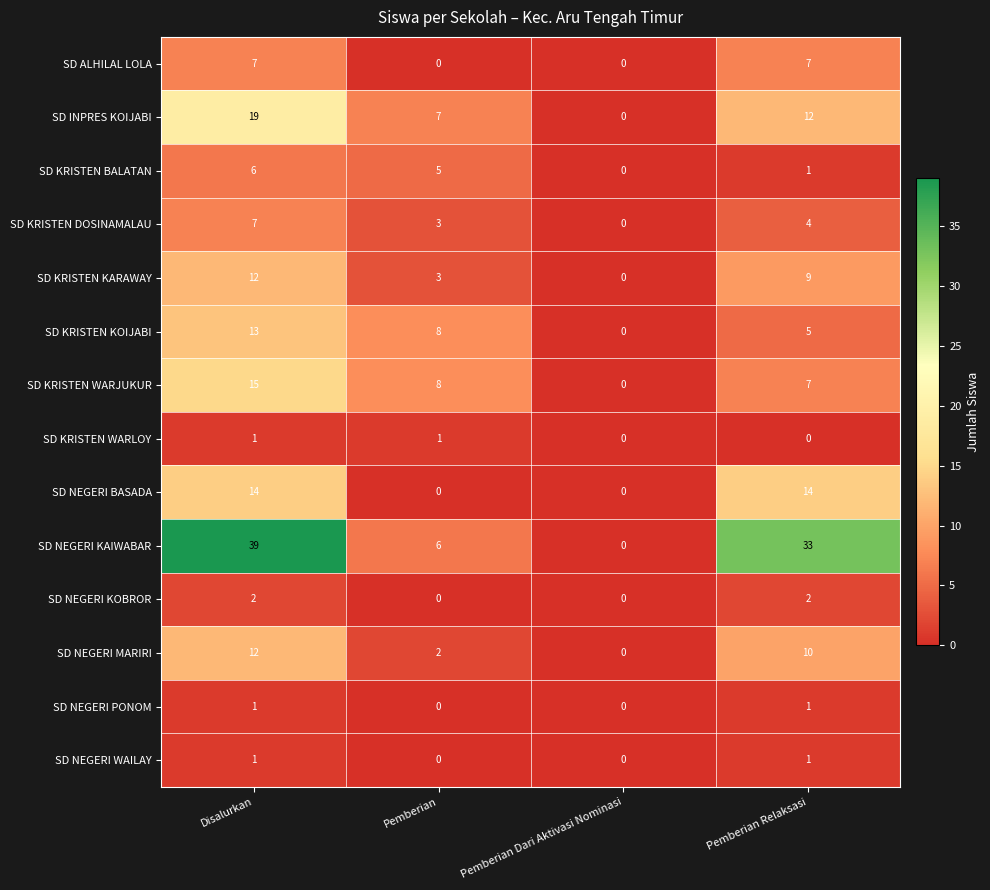

True or false: SD NEGERI KOBROR has a value of 1 at Pemberian.

False